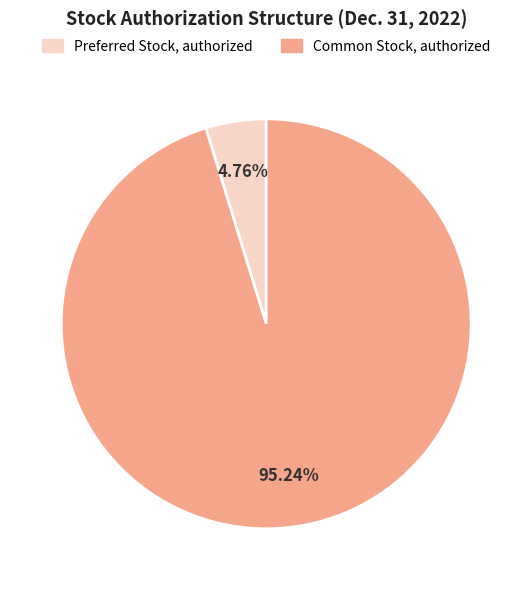

To the nearest percent, what is the combined percentage of Preferred Stock, authorized and Common Stock, authorized?

100%